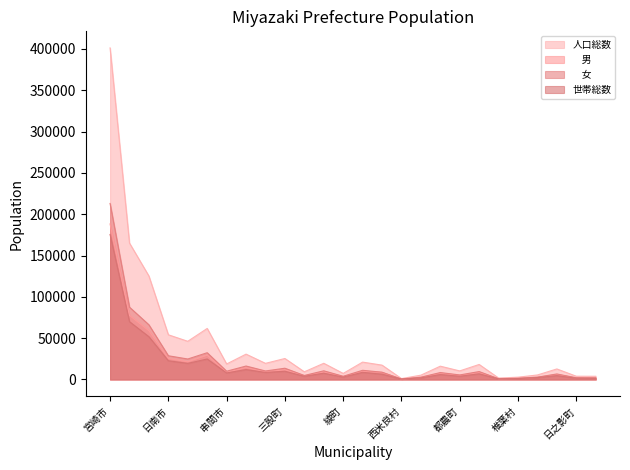

At which category is the sum across all series the highest?

宮崎市